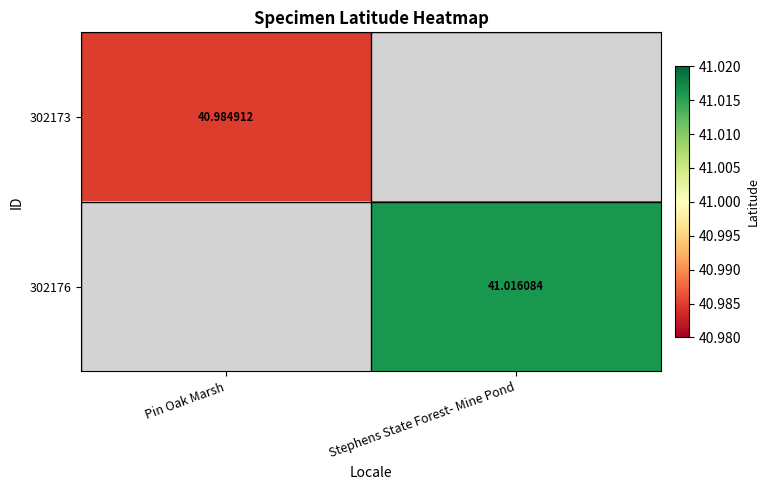

Rank the series by their average value, from lowest to highest.

302173, 302176